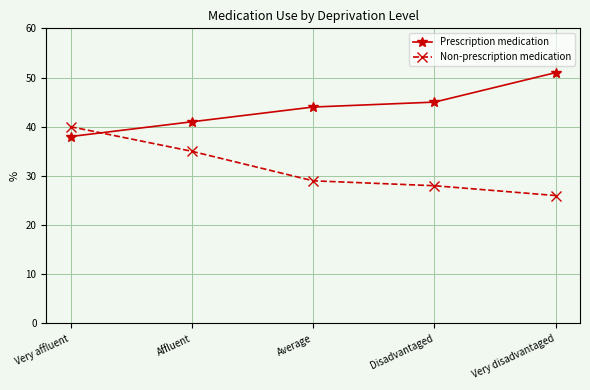

How many data points does each series have?

5